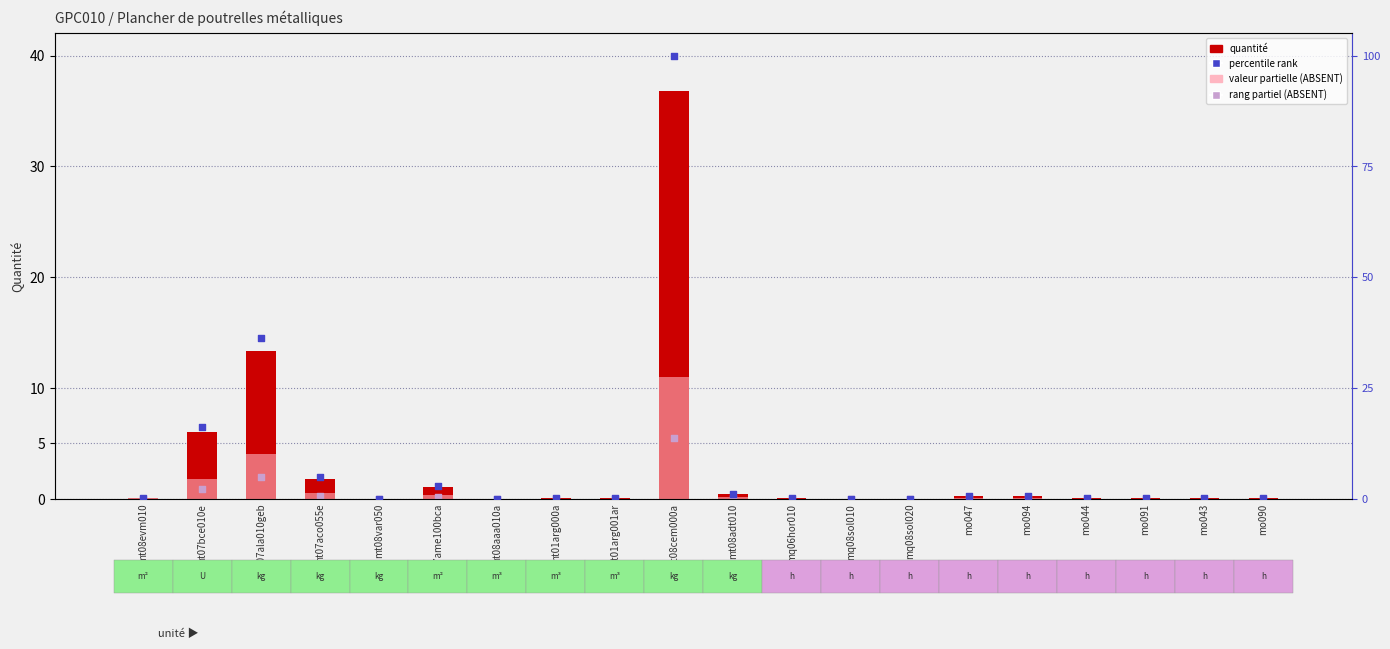

What are all the series names shown in the legend?

Quantité, valeur partielle, rang partiel, percentile rank